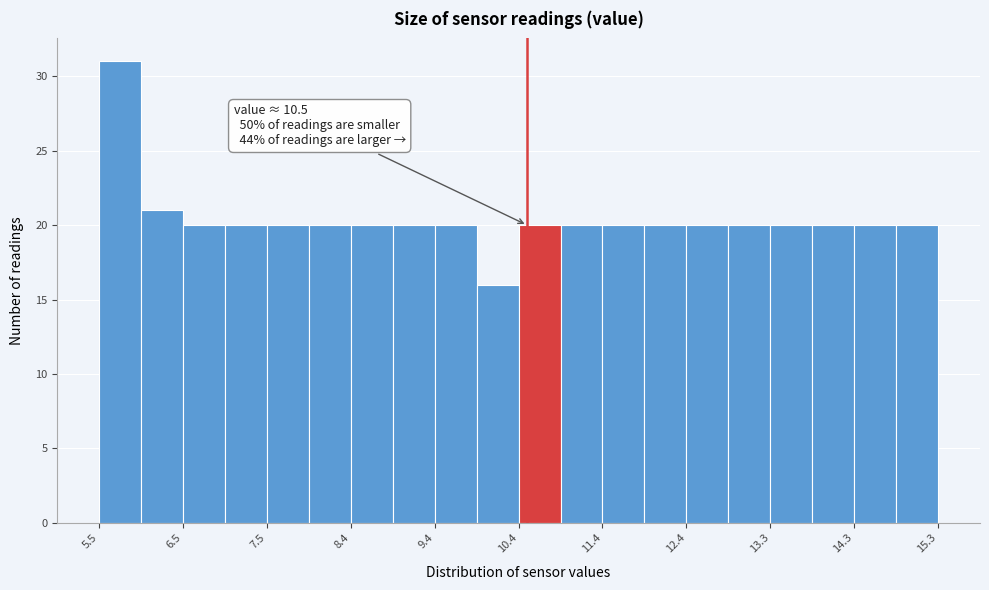

Which range on the x-axis has the tallest bar?

5.50 to 5.99